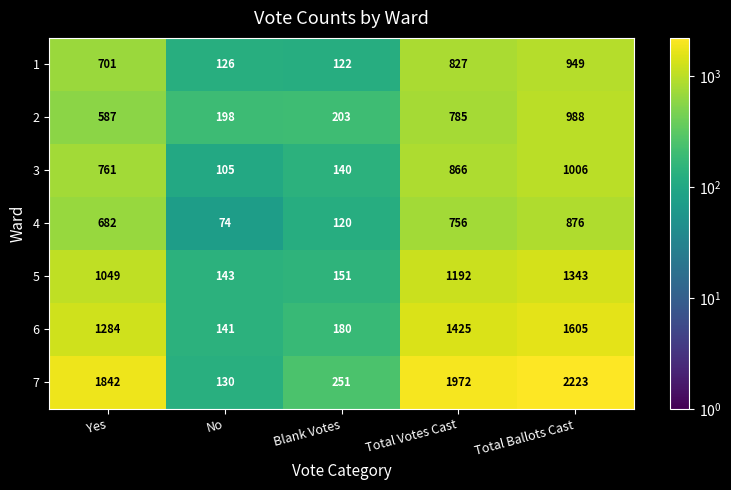

At Total Votes Cast, list the series in order from largest to smallest.

7, 6, 5, 3, 1, 2, 4